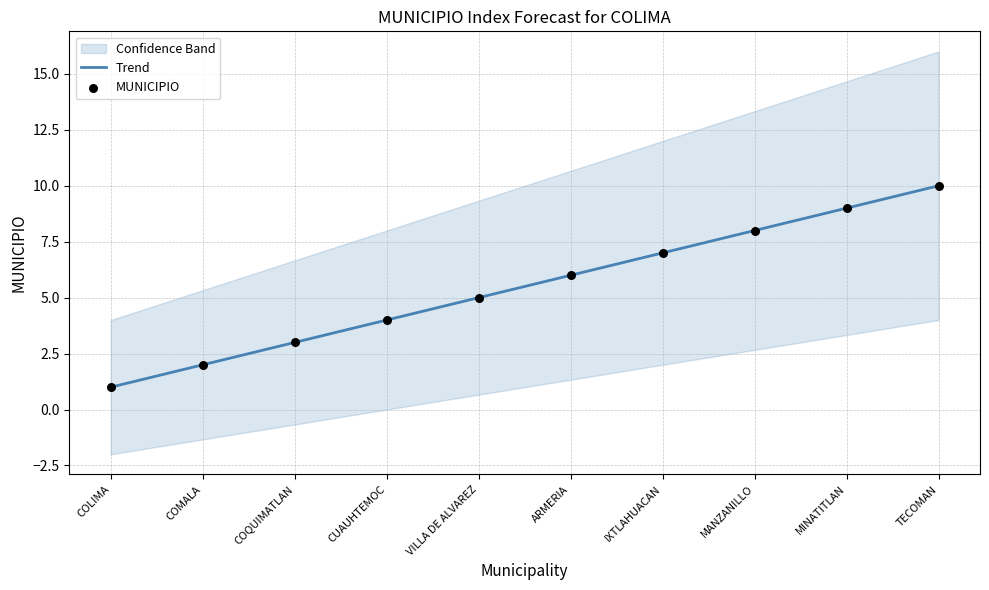

What is the ratio of the value at VILLA DE ALVAREZ to the value at TECOMAN?

0.5